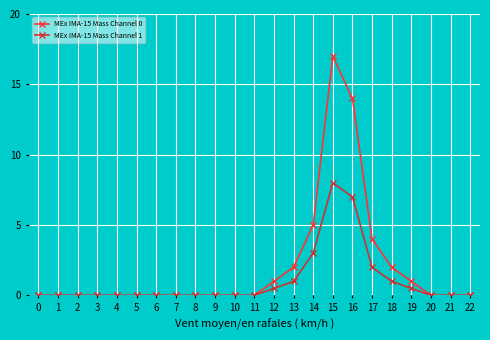

At which category is the sum across all series the highest?

15